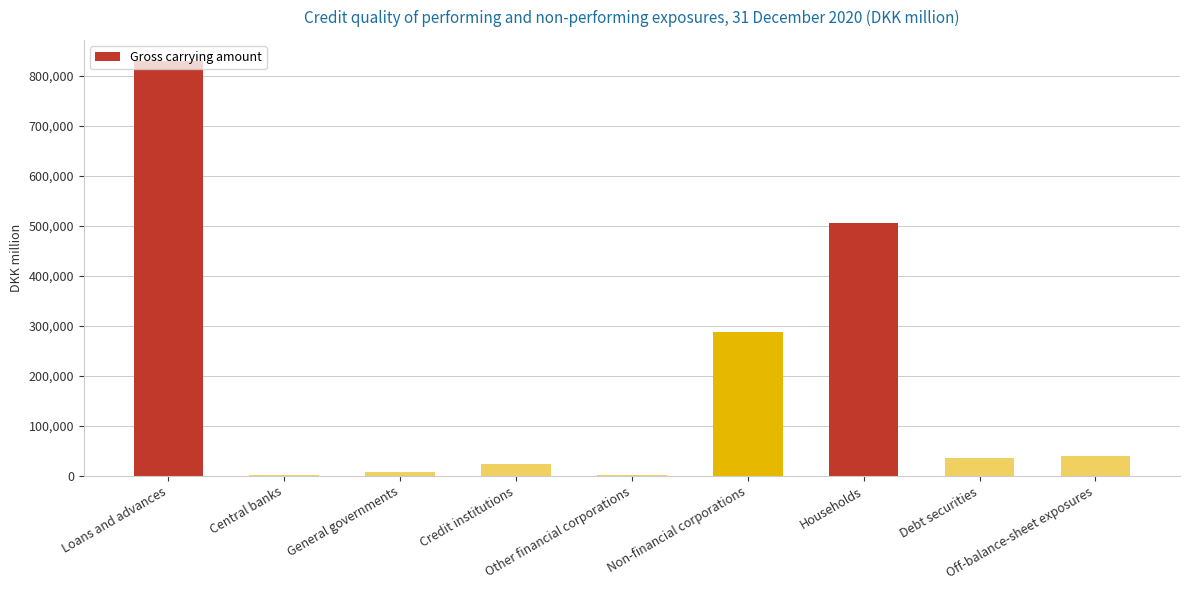

The chart shows a value of 1395224 at Loans and advances. True or false?

False